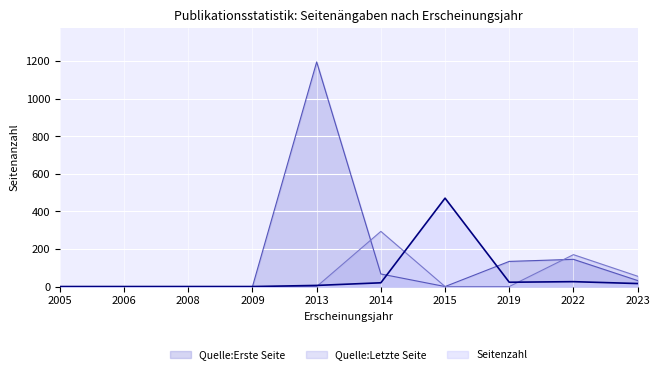

At which category does Seitenzahl reach its first local valley?

2019